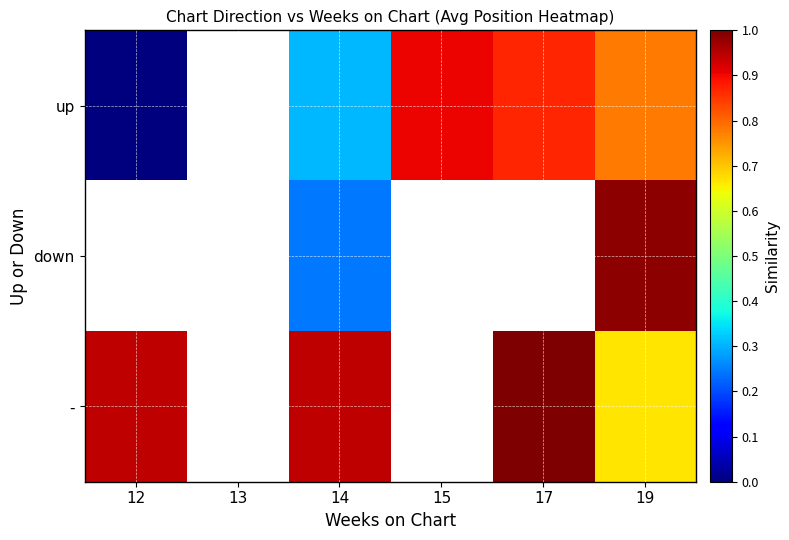

What is the total value across all series at 19?

2.4